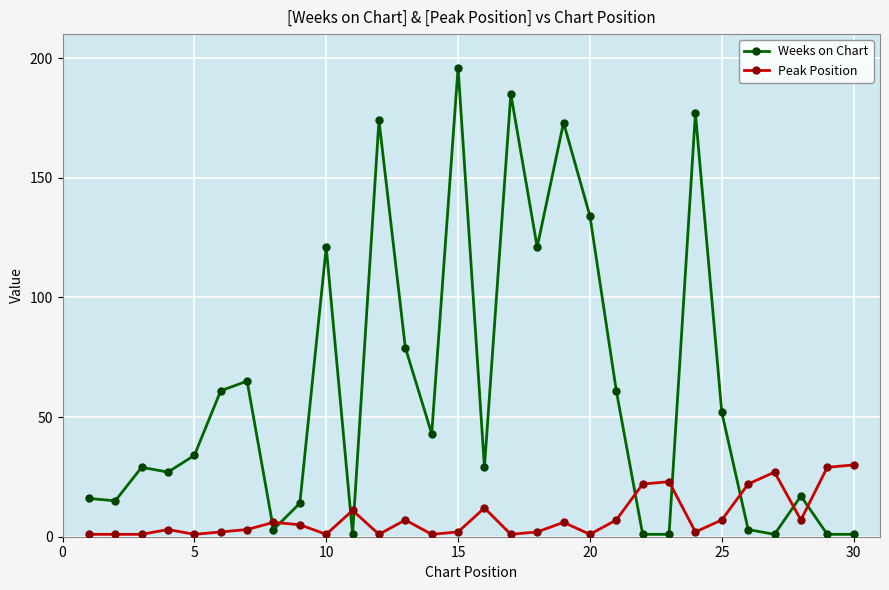

What is the greatest value displayed?

196